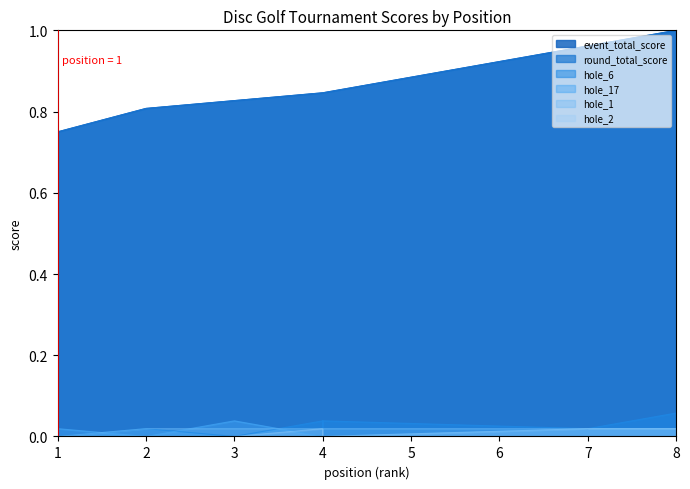

The hole_2 series shows -0.0 at 3. True or false?

False